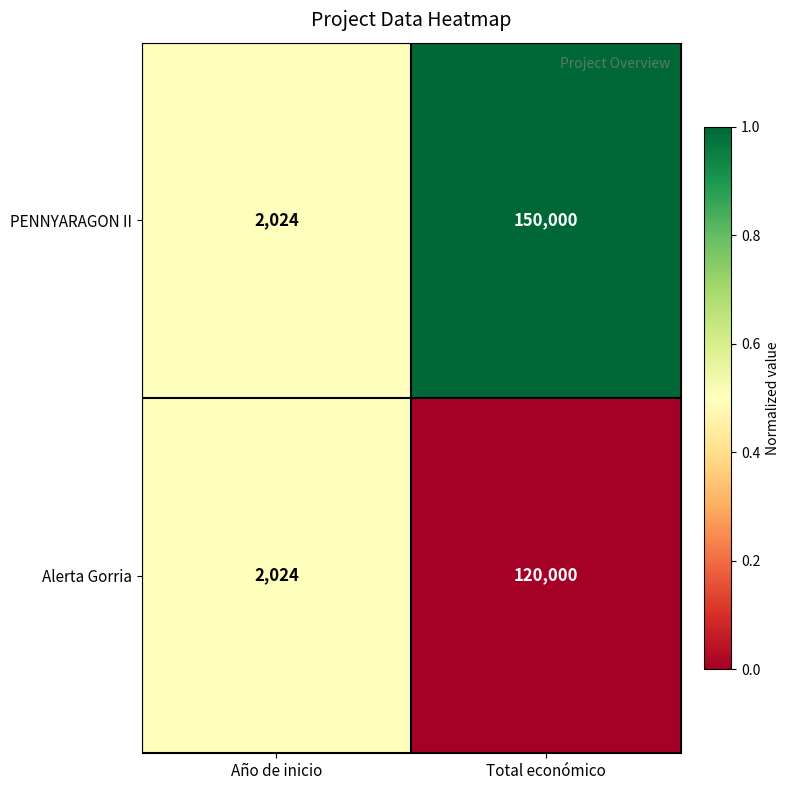

Where is Alerta Gorria nearest to the value 61012?

Año de inicio